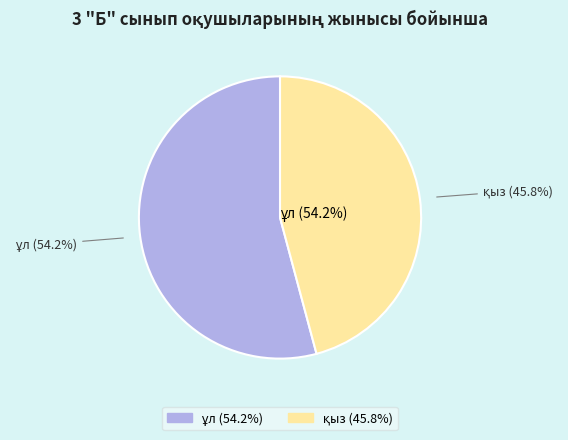

To the nearest percent, what portion does қыз represent?

46%